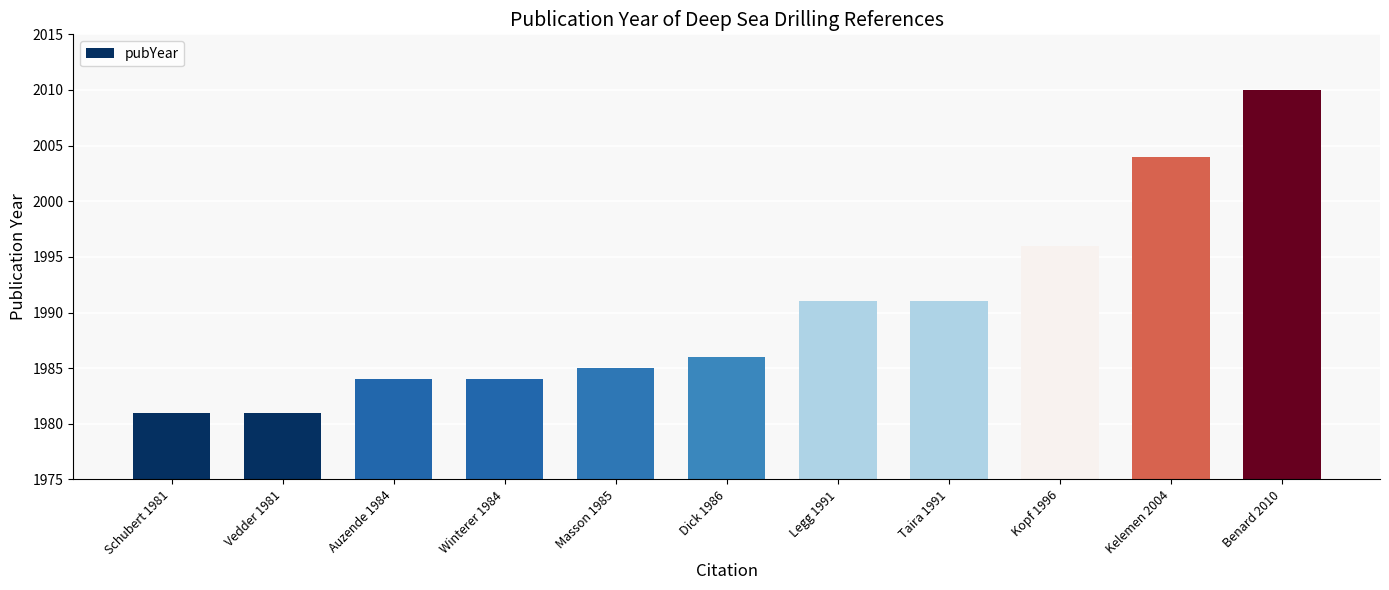

The value at Dick 1986 is 2599. True or false?

False